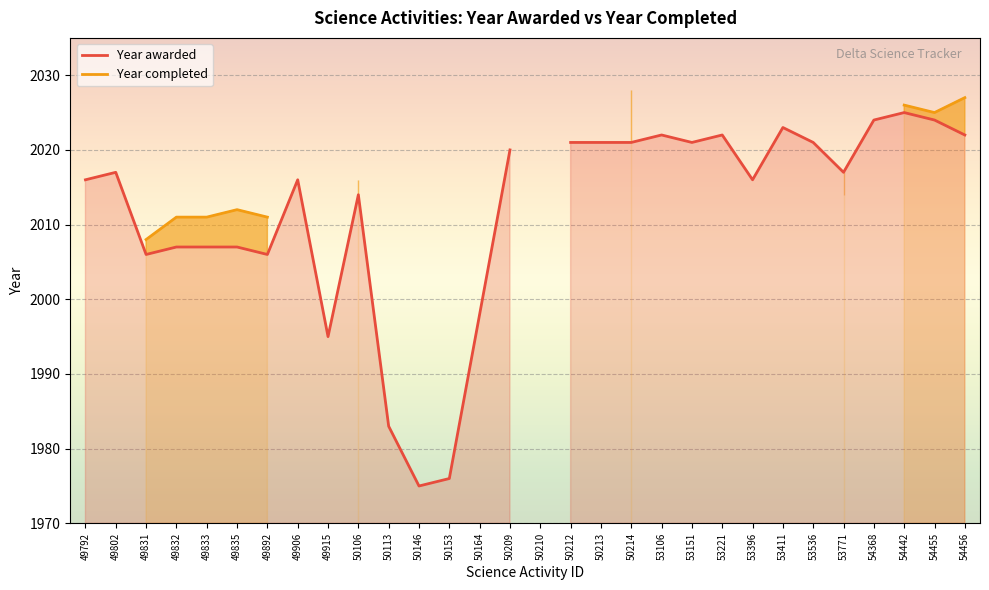

The Year awarded series shows 1161 at 54368. True or false?

False